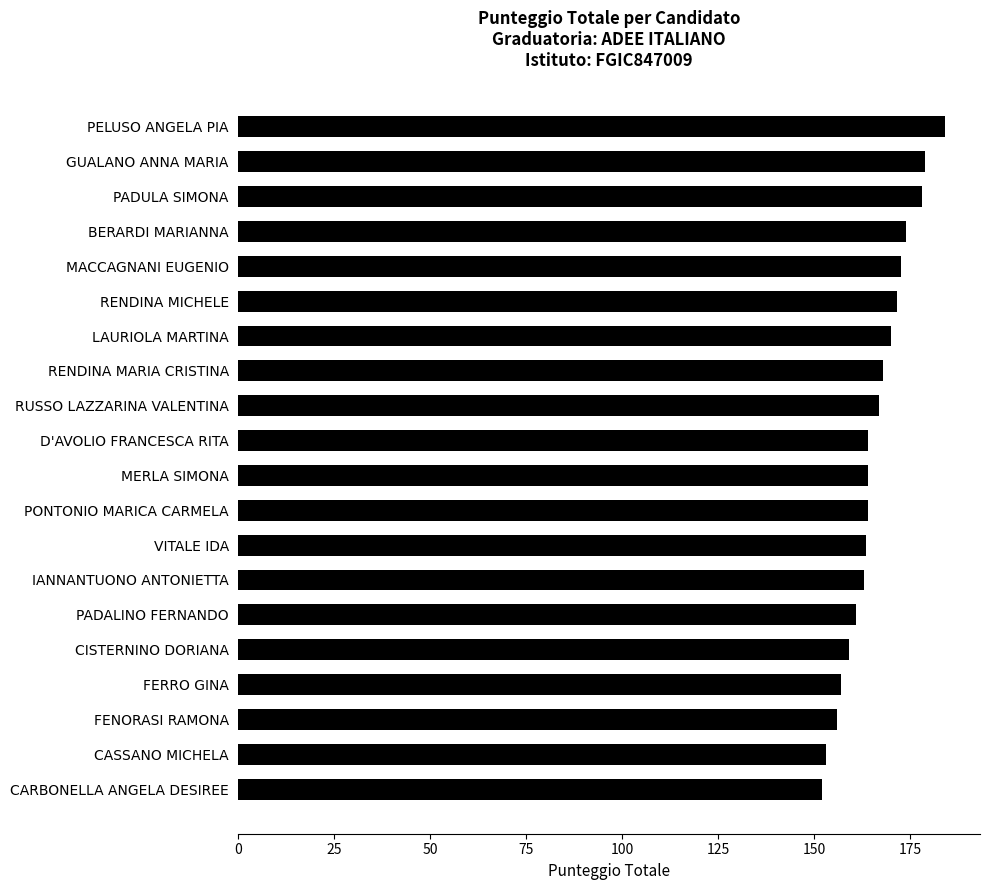

Approximately how many times larger is the value at MACCAGNANI EUGENIO compared to VITALE IDA?

1.1